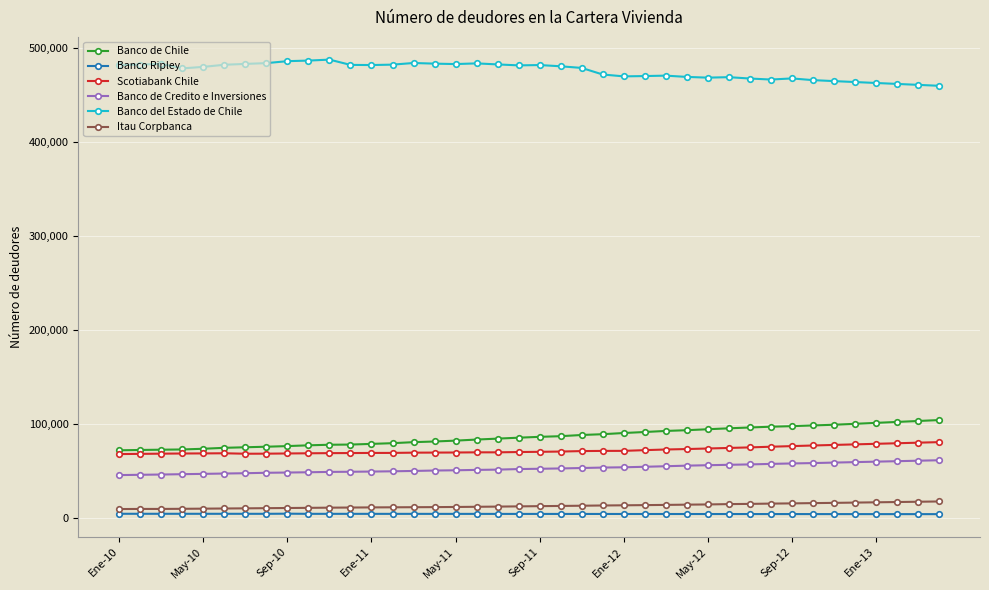

At how many categories does at least one series exceed 167339?

40